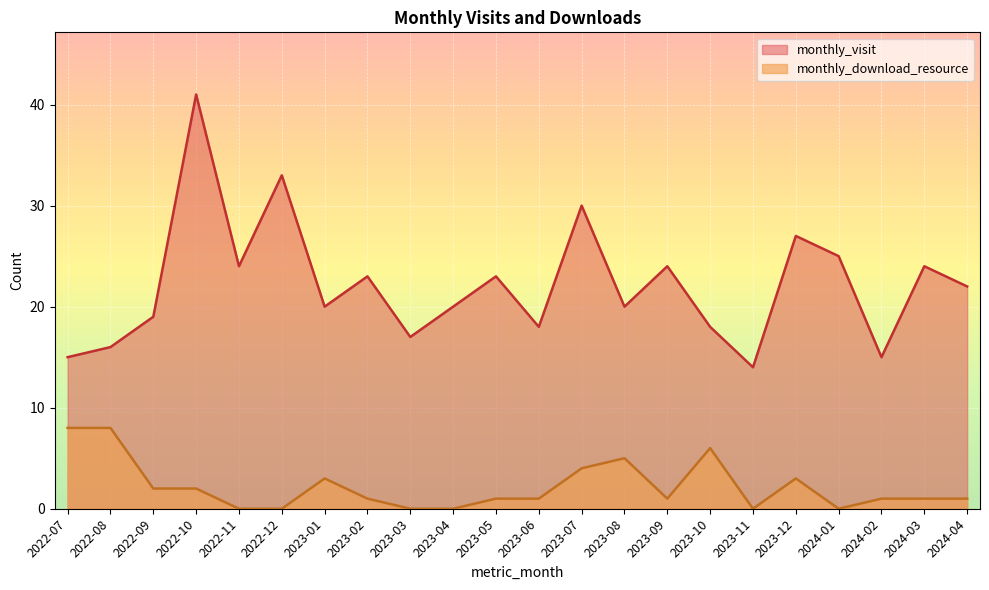

At which category does monthly_download_resource reach its first local valley?

2023-09